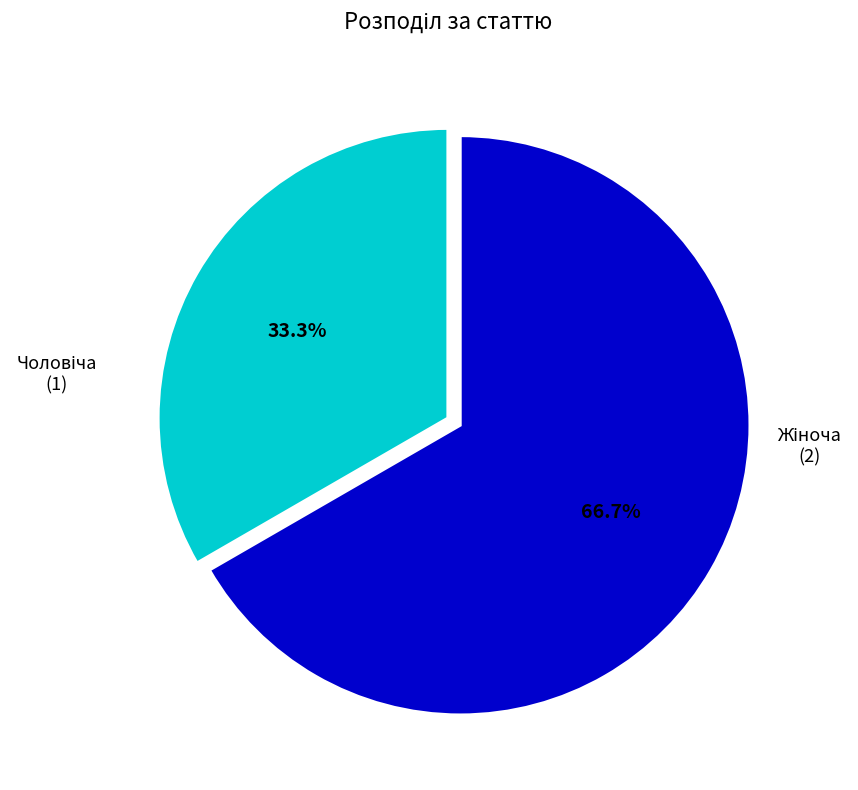

How many slices are in this pie chart?

2